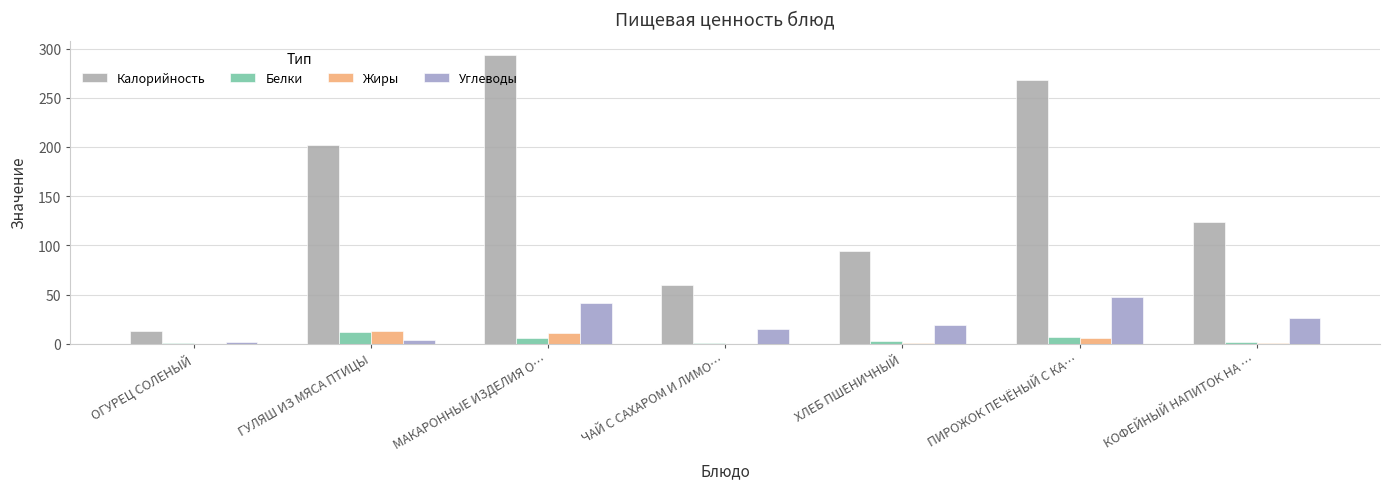

What is the difference between the Белки values at МАКАРОННЫЕ ИЗДЕЛИЯ О… and ОГУРЕЦ СОЛЕНЫЙ?

5.3